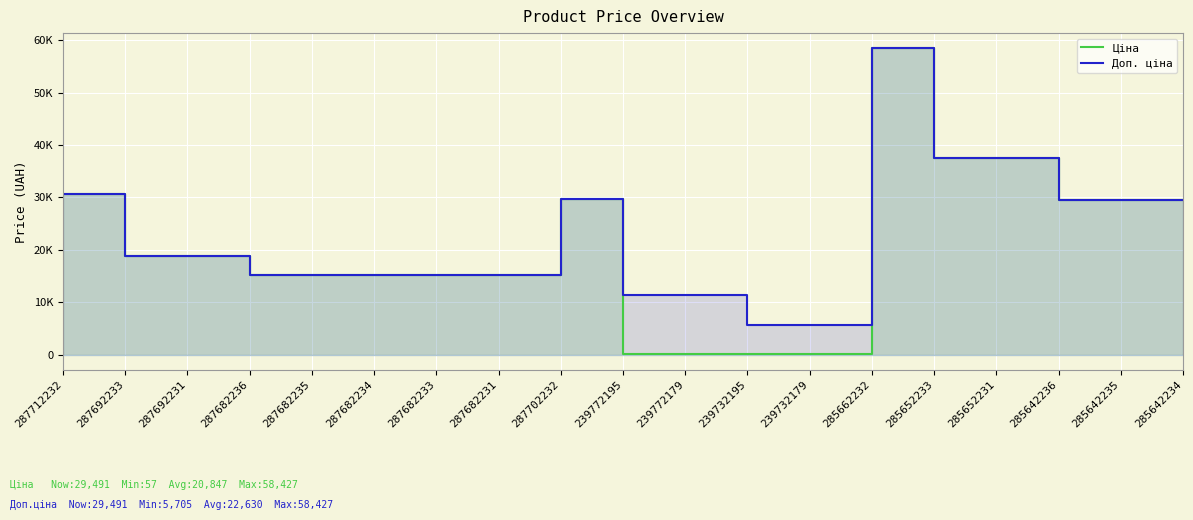

What position from the left is 285652233?

15